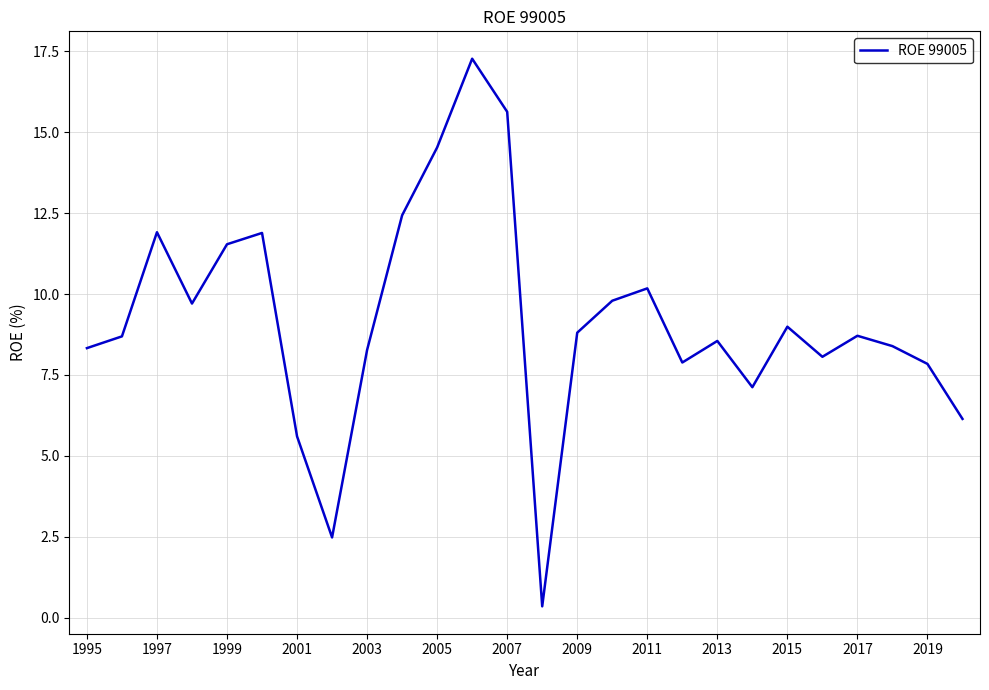

What is the difference between the maximum and minimum values?

16.9